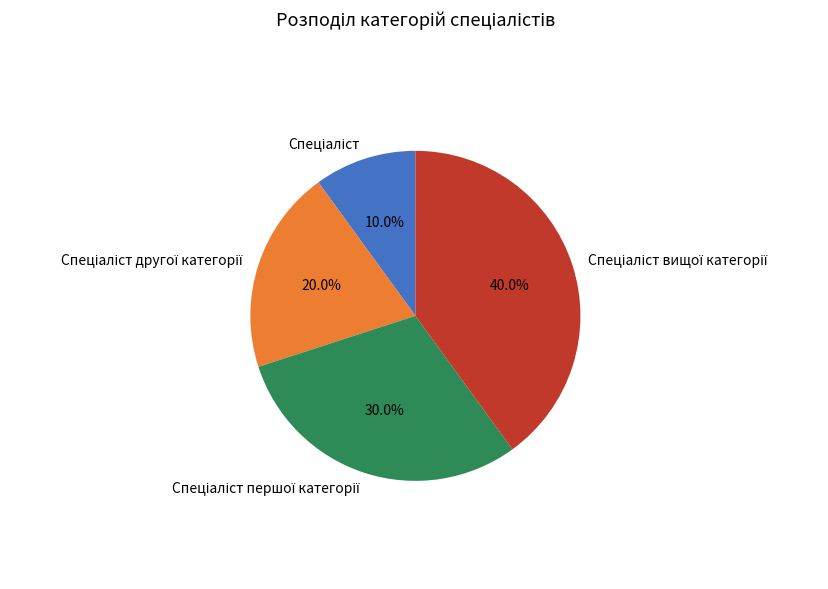

Does any single category account for the majority?

No